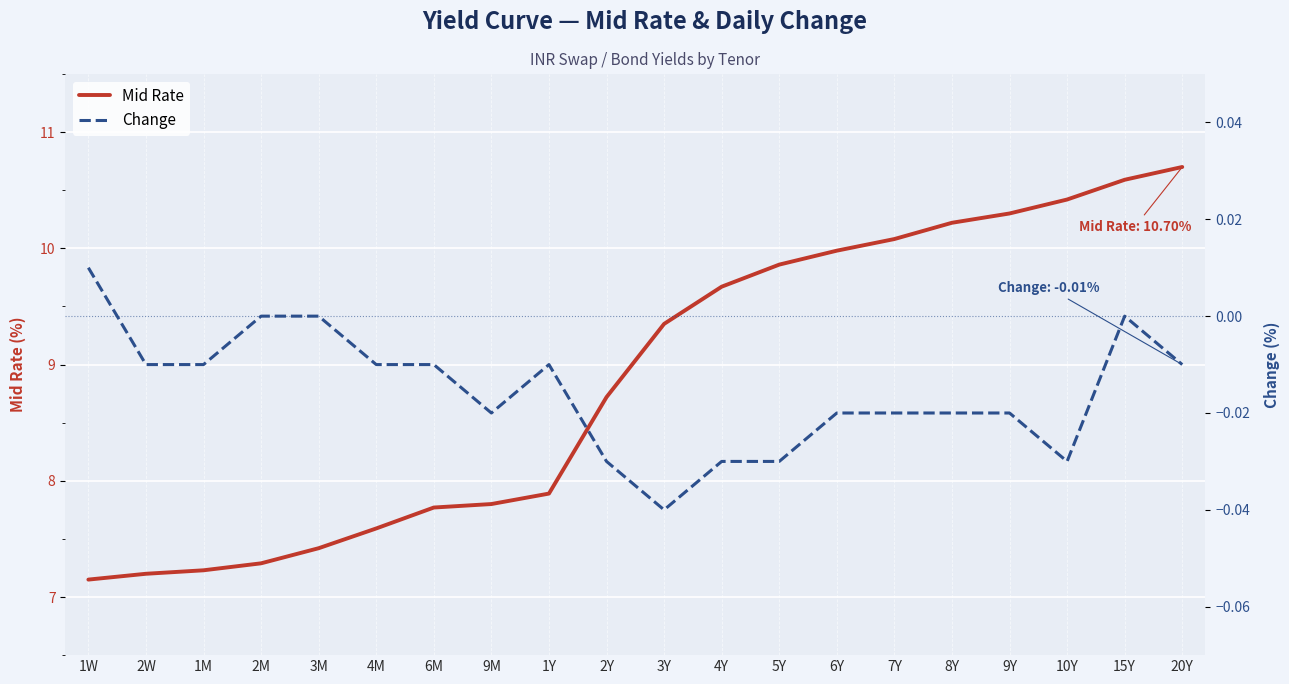

How many values in Change are above zero?

1